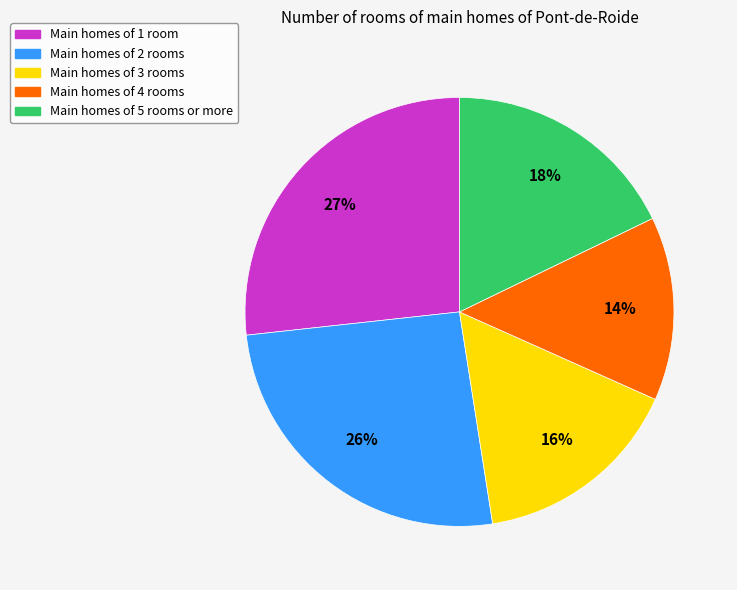

Which slice is the largest?

Main homes of 1 room